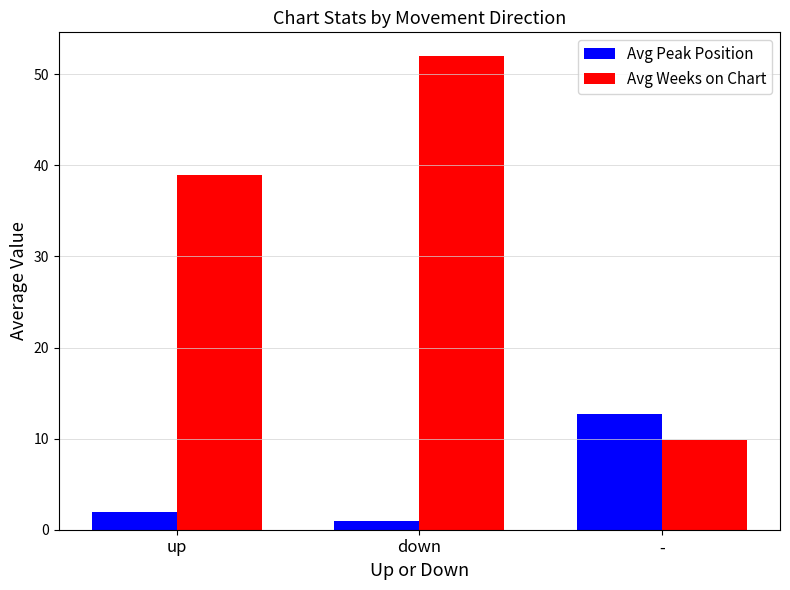

Rank the series by their maximum value, from lowest to highest.

Avg Peak Position, Avg Weeks on Chart